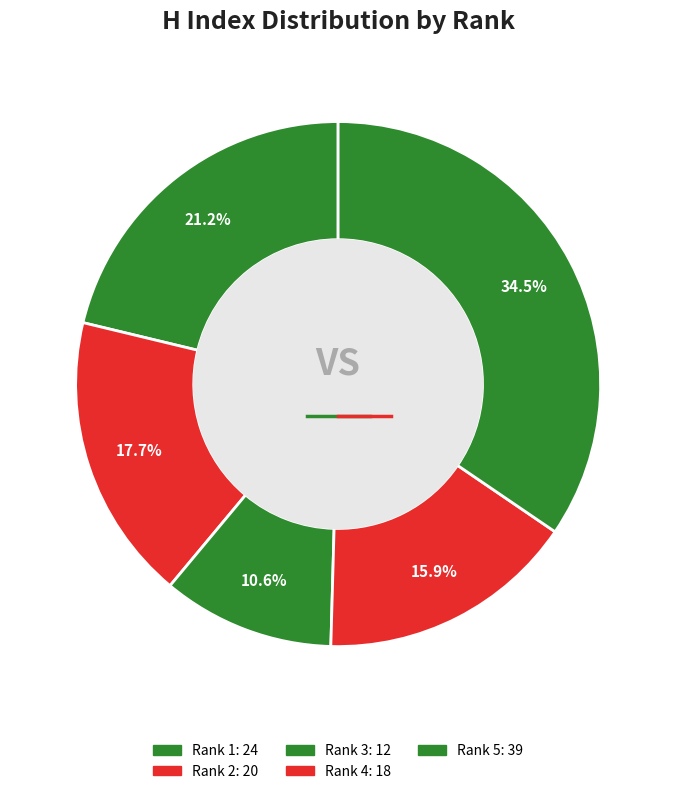

What is the change in value from Rank 3 to Rank 5?

+27